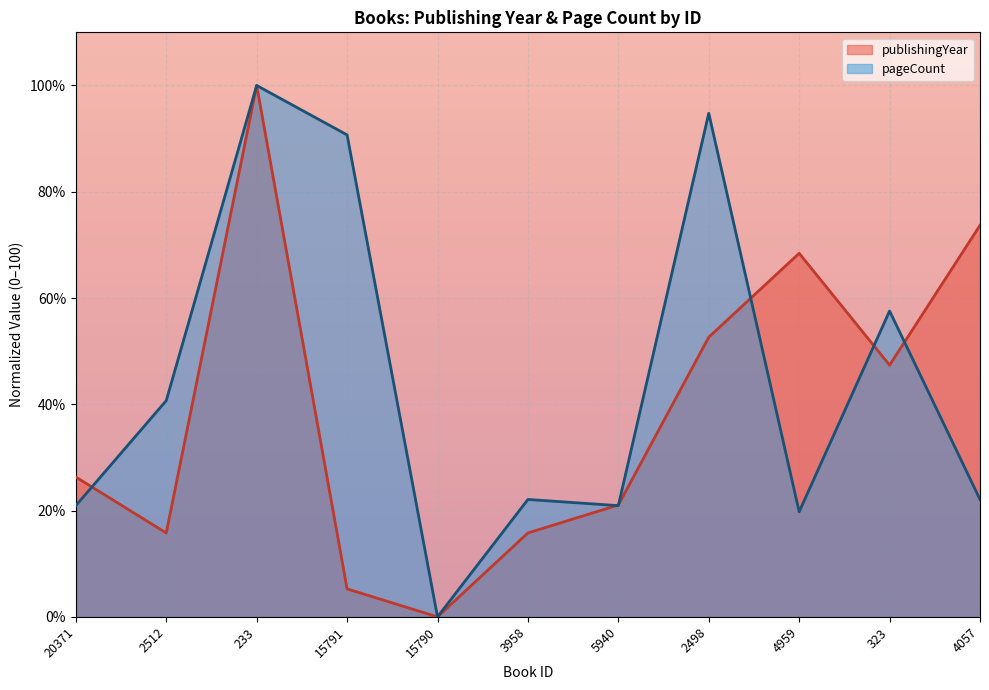

What is the greatest value displayed?

100.0